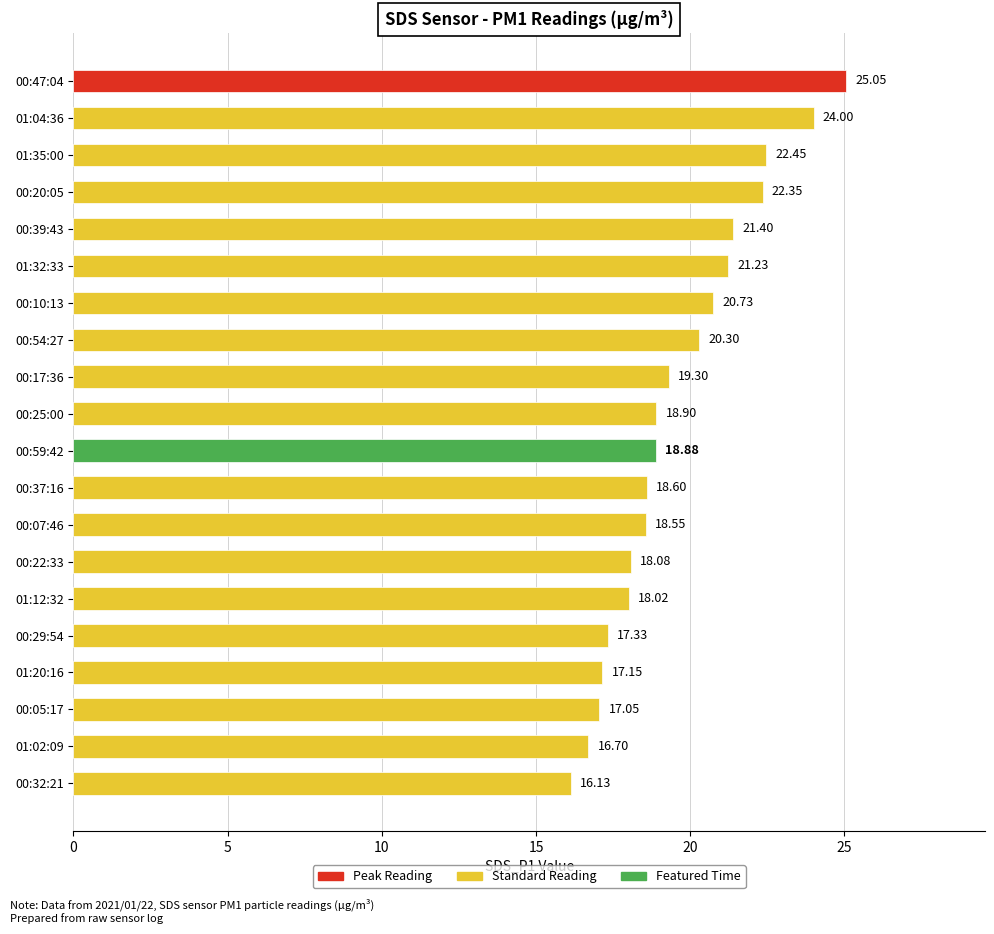

Where is the data nearest to the value 20?

00:54:27